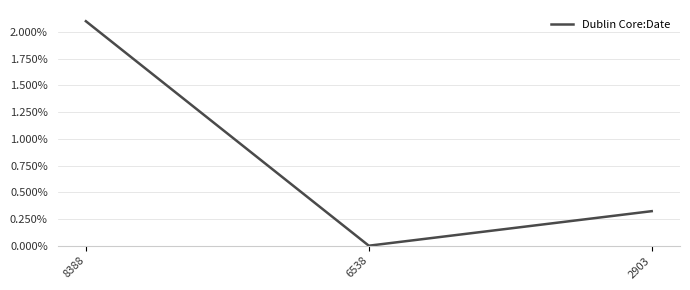

Does the chart display data point markers on the line(s)?

No